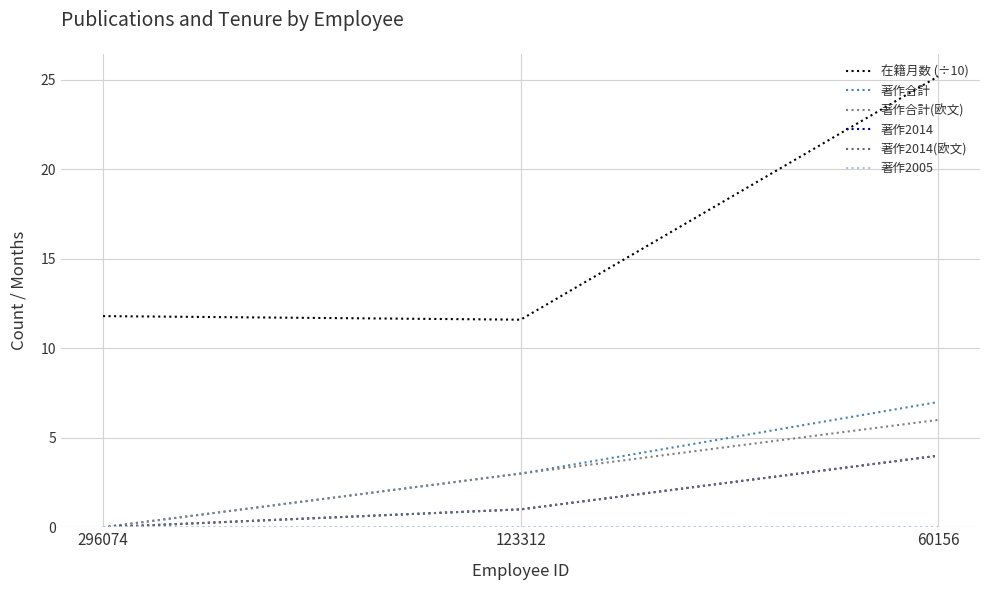

What is the difference between the highest and lowest values at 296074?

11.8